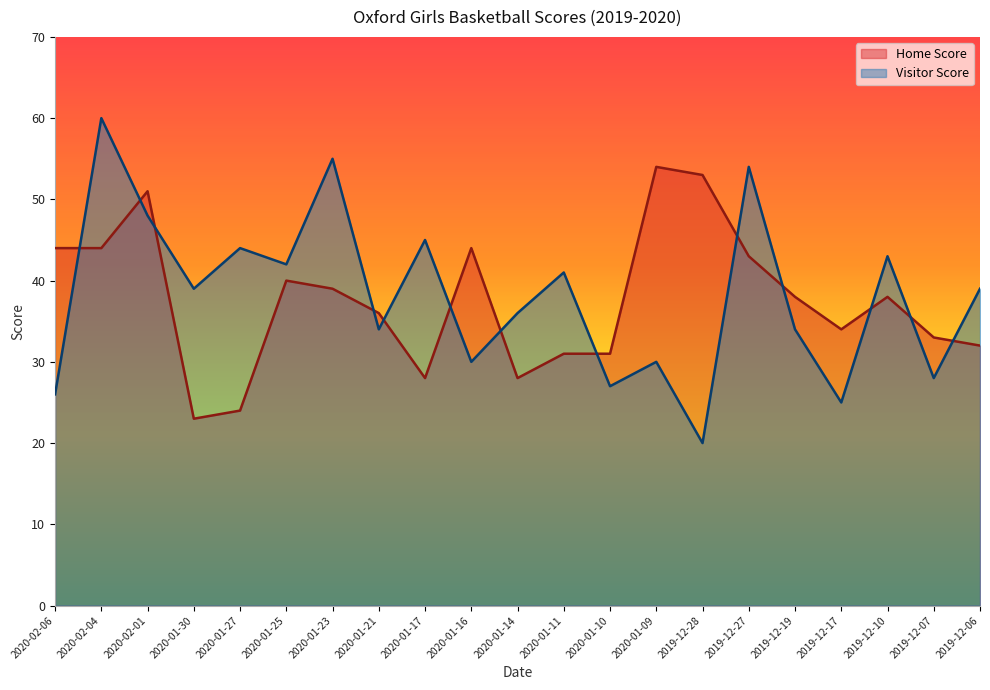

Reading left to right, transcribe all the data shown in this chart.

Home Score: 44	44	51	23	24	40	39	36	28	44	28	31	31	54	53	43	38	34	38	33	32
Visitor Score: 26	60	48	39	44	42	55	34	45	30	36	41	27	30	20	54	34	25	43	28	39